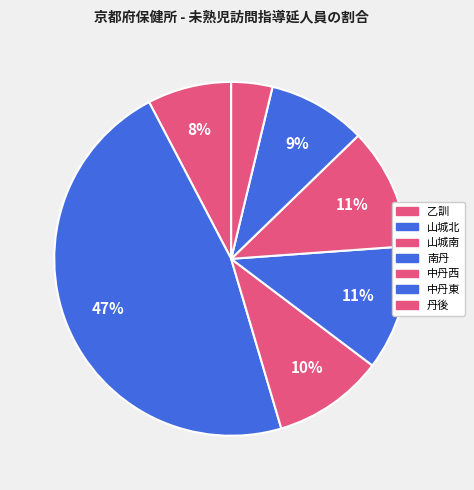

To the nearest percent, what portion does 乙訓 represent?

8%